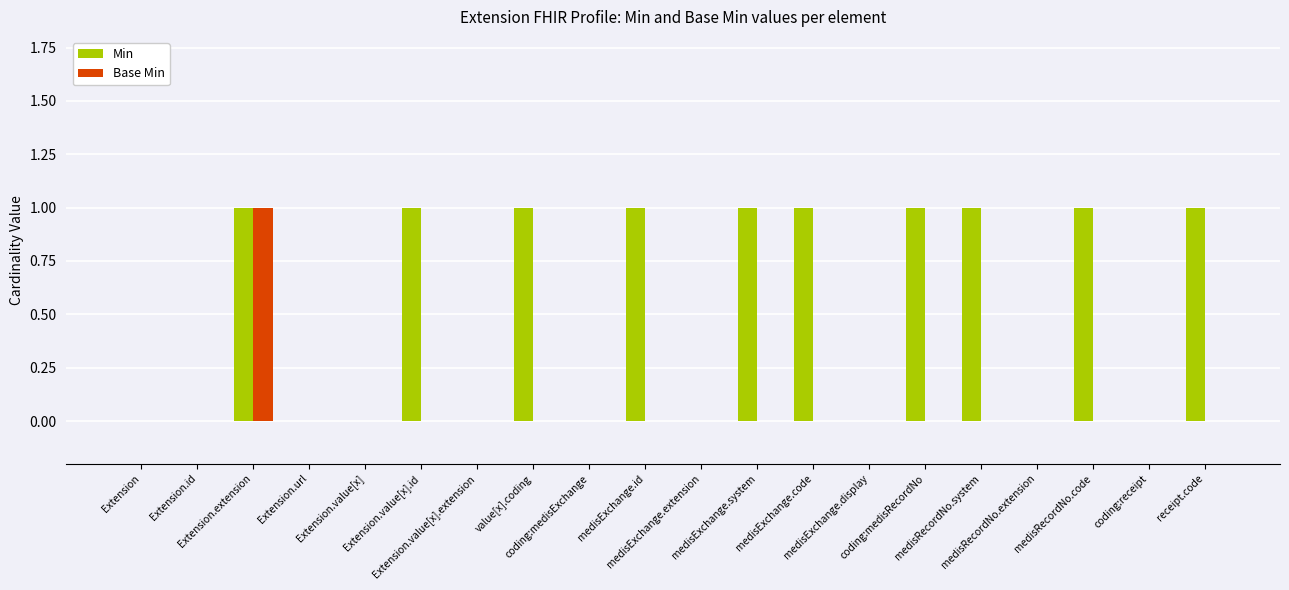

Which series has the largest total across all categories?

Min